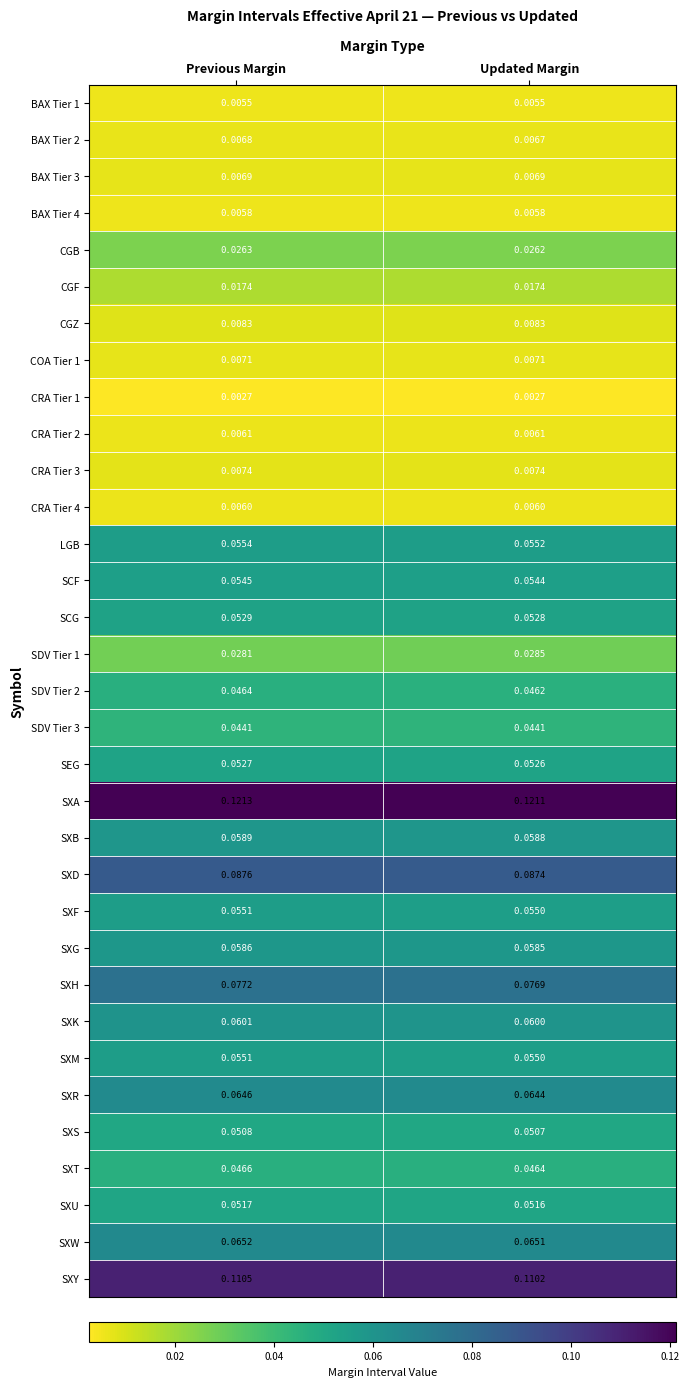

At which category is the sum across all series the highest?

Previous Margin